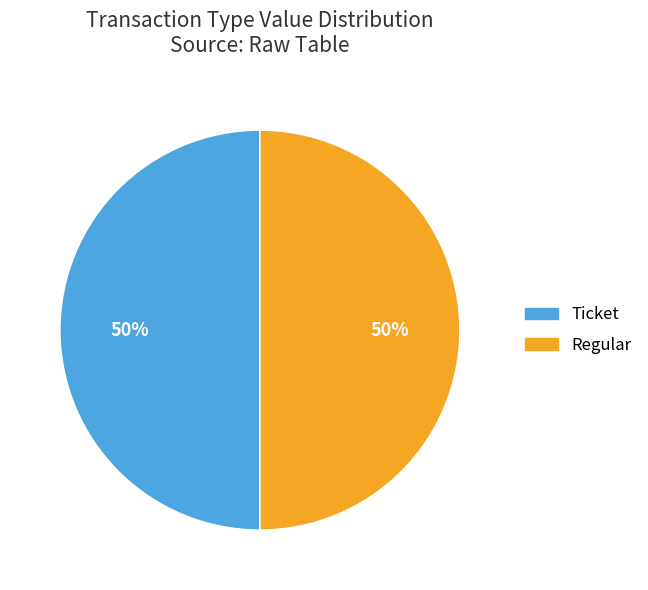

To the nearest percent, what is the average slice percentage?

50%